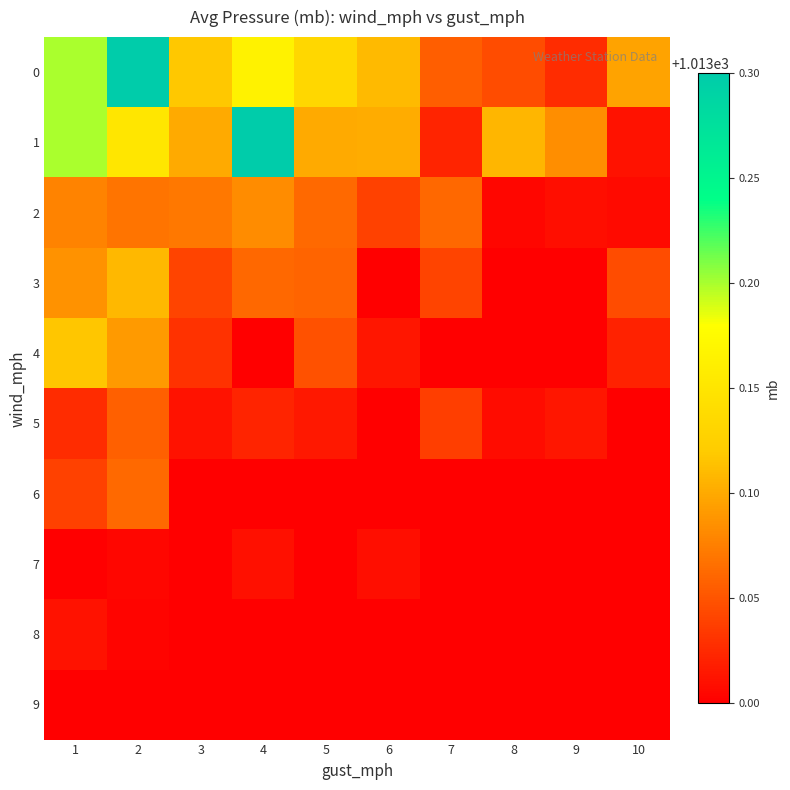

At how many categories does at least one series exceed 1013?

10